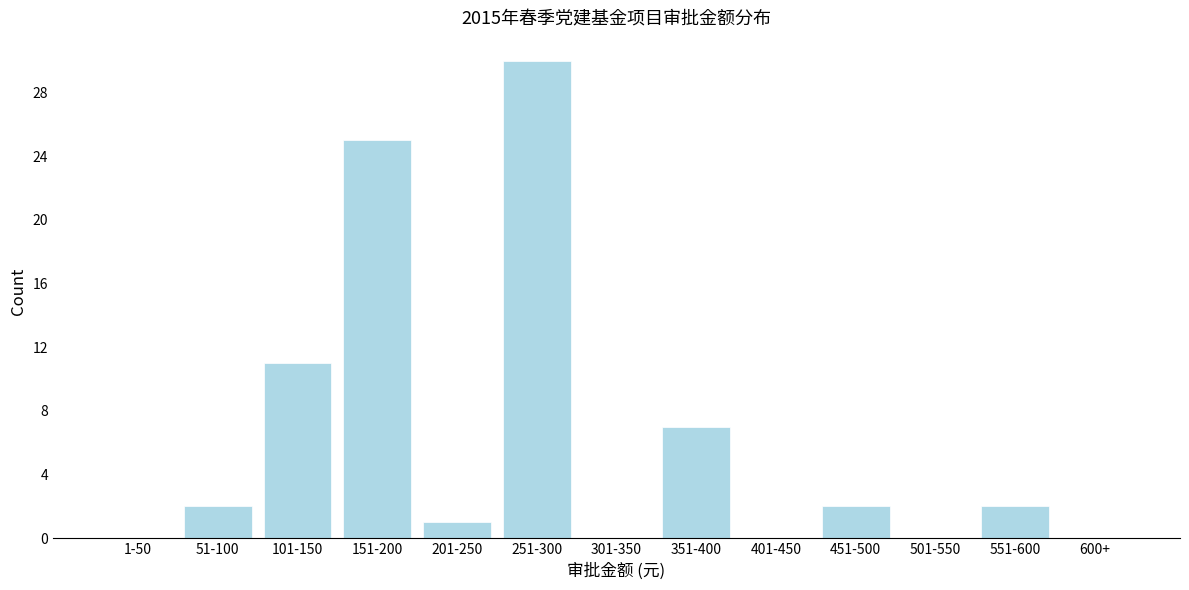

Reading right to left, list all the values displayed in this chart.

600+=0	551-600=2	501-550=0	451-500=2	401-450=0	351-400=7	301-350=0	251-300=30	201-250=1	151-200=25	101-150=11	51-100=2	1-50=0